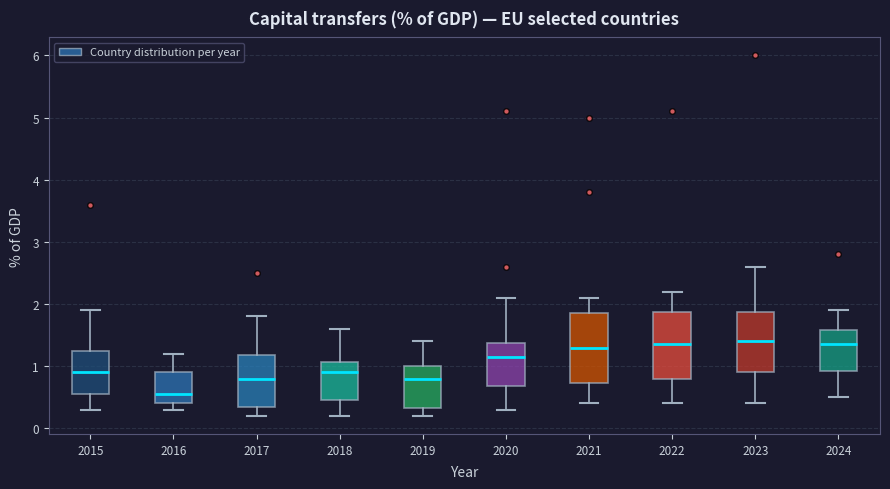

Reading left to right, read every box against the y-axis: the position of its median line, the range the box covers, and the ends of its whiskers. The values are not printed on the chart, so give them approximately, as read against the axis.

2015: median 0.9, box 0.6 to 1.3, whiskers 0.3 to 1.9
2016: median 0.6, box 0.4 to 0.9, whiskers 0.3 to 1.2
2017: median 0.8, box 0.4 to 1.2, whiskers 0.2 to 1.8
2018: median 0.9, box 0.5 to 1.1, whiskers 0.2 to 1.6
2019: median 0.8, box 0.3 to 1.0, whiskers 0.2 to 1.4
2020: median 1.2, box 0.7 to 1.4, whiskers 0.3 to 2.1
2021: median 1.3, box 0.7 to 1.9, whiskers 0.4 to 2.1
2022: median 1.4, box 0.8 to 1.9, whiskers 0.4 to 2.2
2023: median 1.4, box 0.9 to 1.9, whiskers 0.4 to 2.6
2024: median 1.4, box 0.9 to 1.6, whiskers 0.5 to 1.9